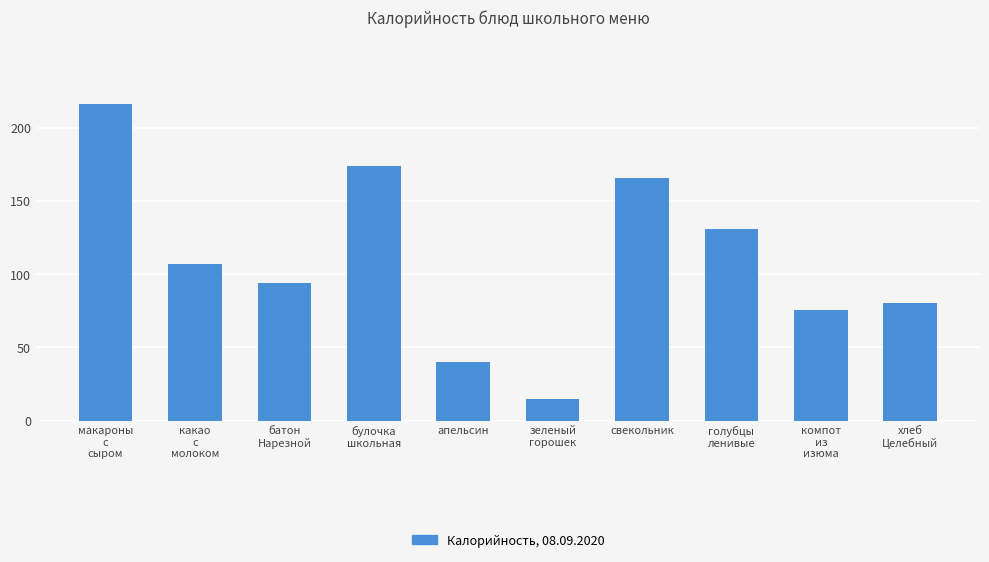

How many bars are there in total?

10